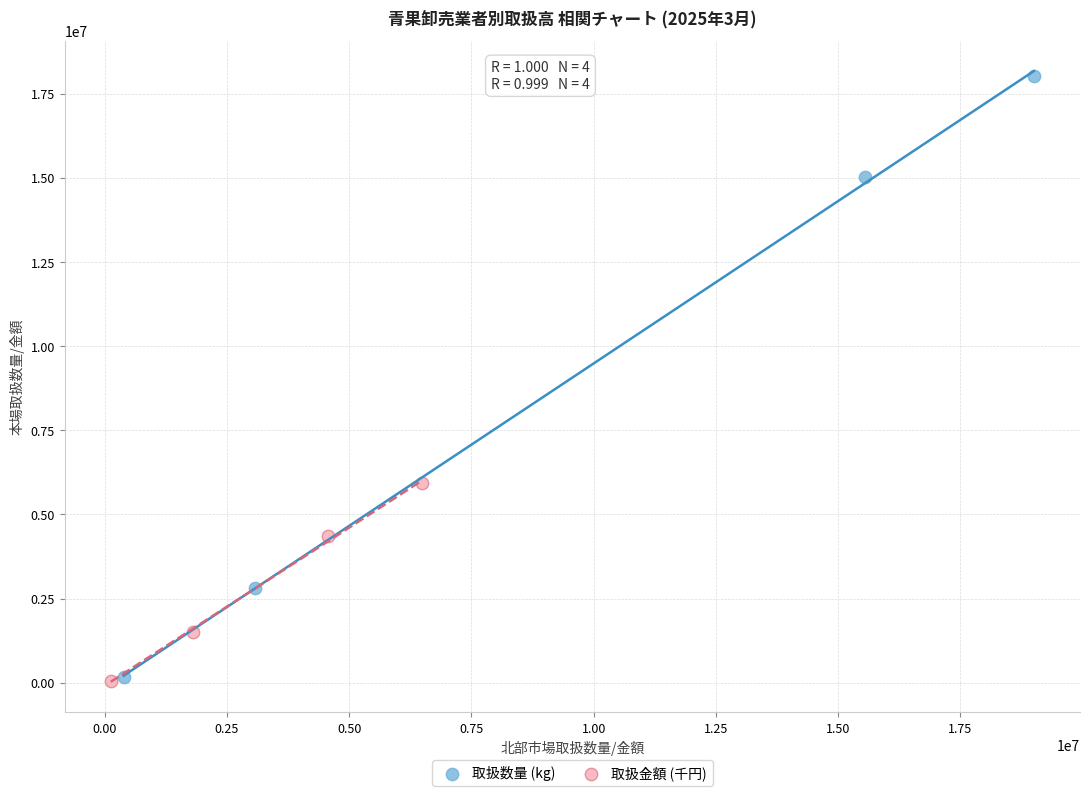

Which series has the widest spread of Y values?

取扱数量 (kg)